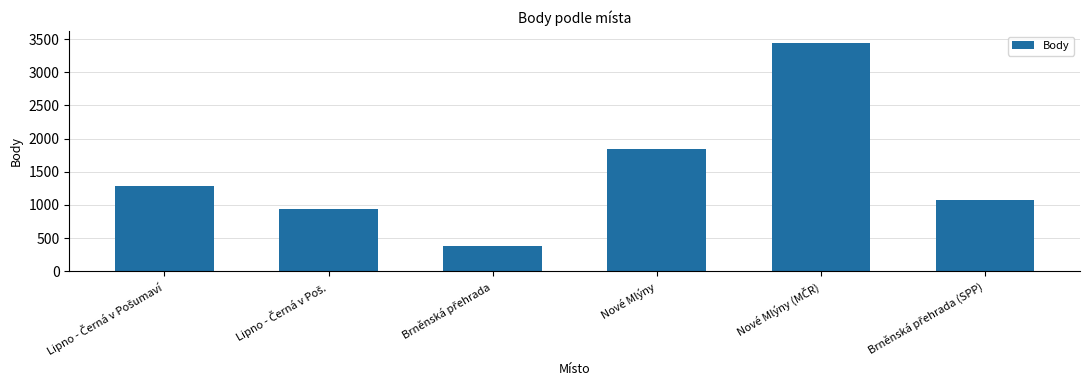

What is the smallest value displayed?

374